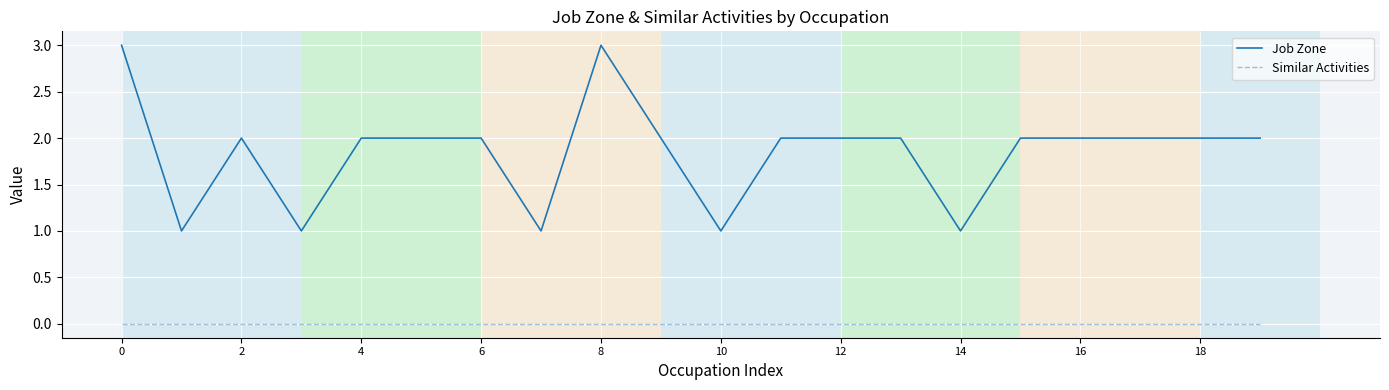

What is the maximum value shown in the chart?

3